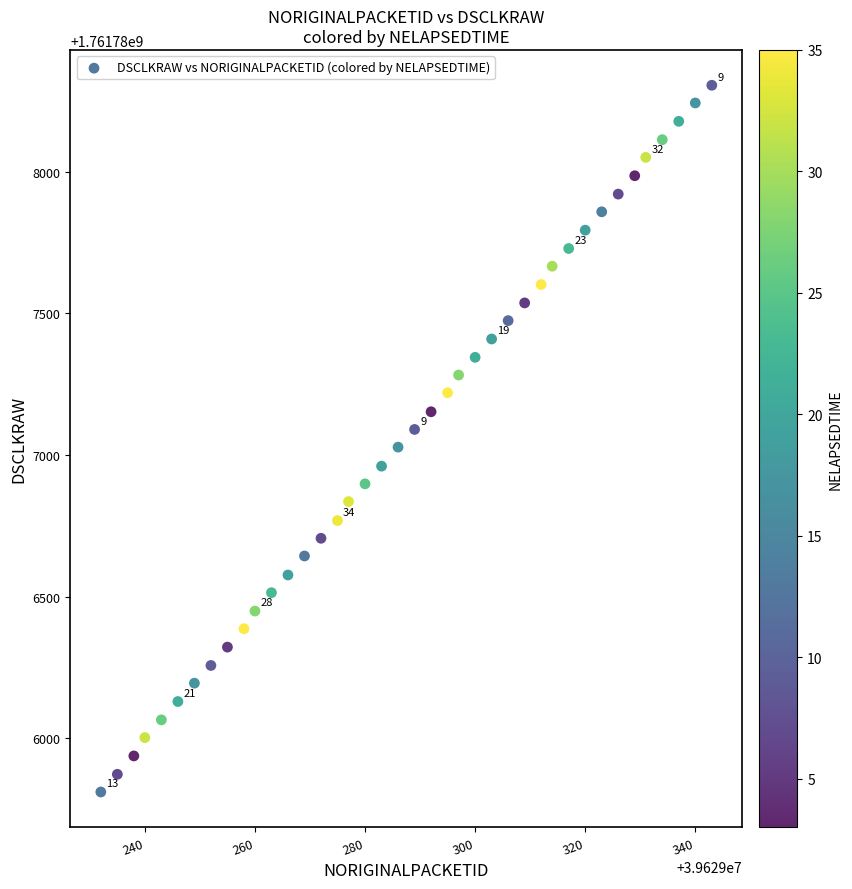

What is the range of X values (max minus min)?

111.0